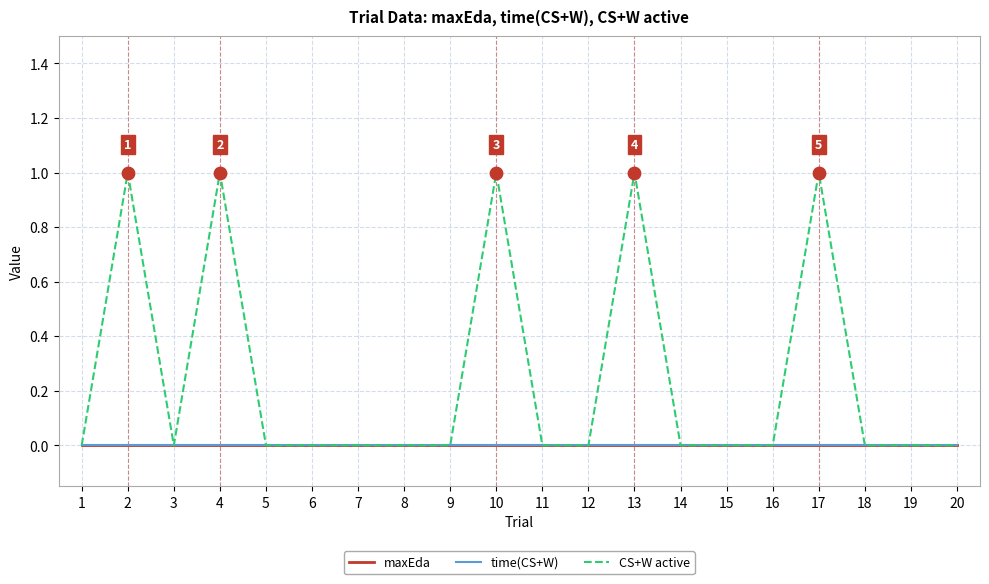

Is this an area chart (filled region under the line)?

No